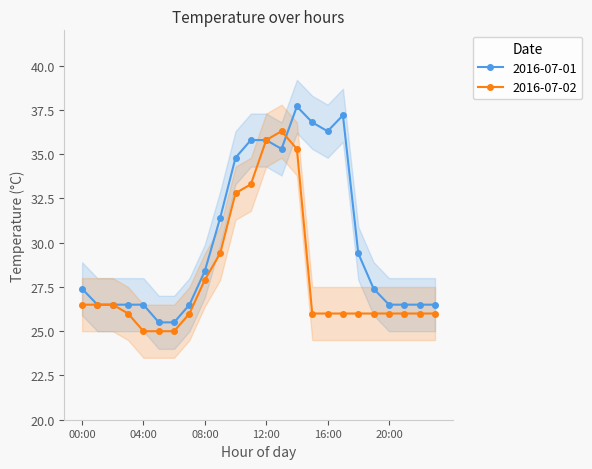

Is it true that 2016-07-01 equals 10.5 at 19:00?

False